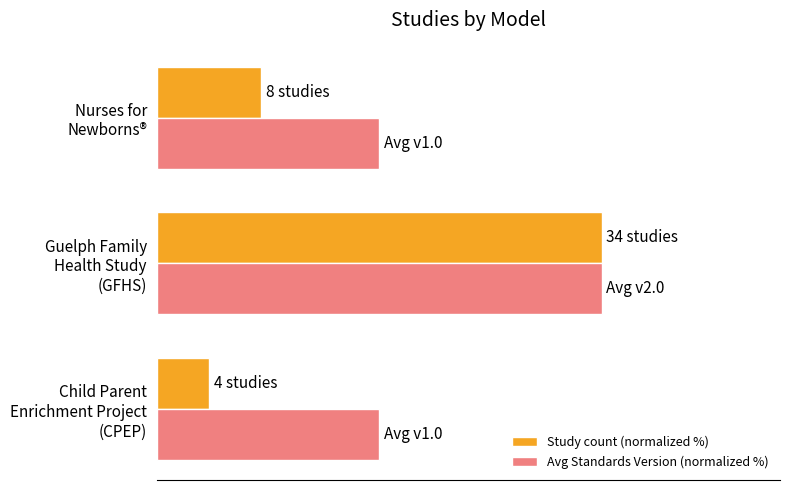

What are all the series names shown in the legend?

Study count (normalized %), Avg Standards Version (normalized %)